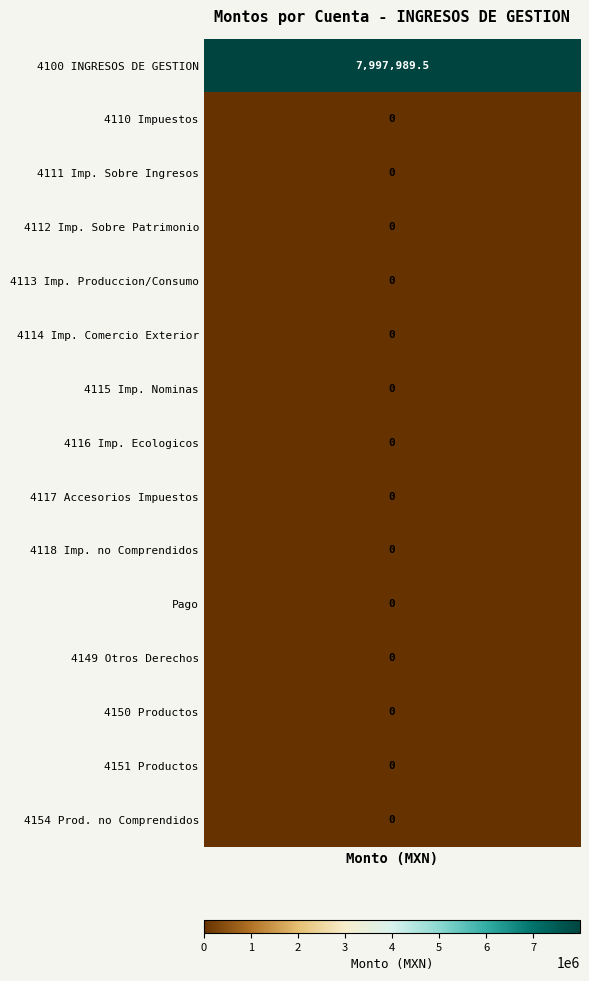

Between 3 and 5, which series saw the biggest shift?

4100 INGRESOS DE GESTION